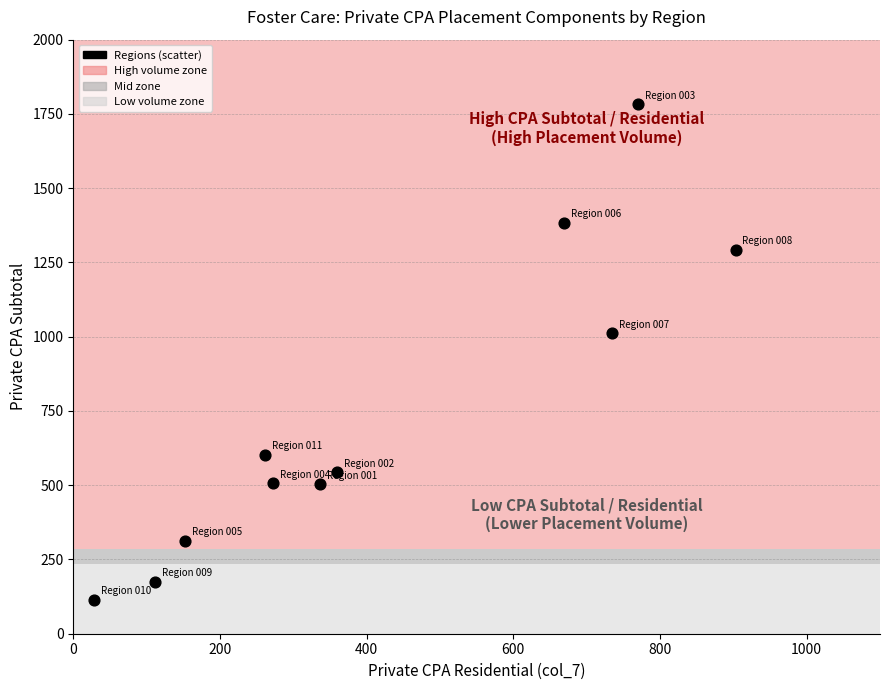

What is the range of Y values (max minus min)?

1669